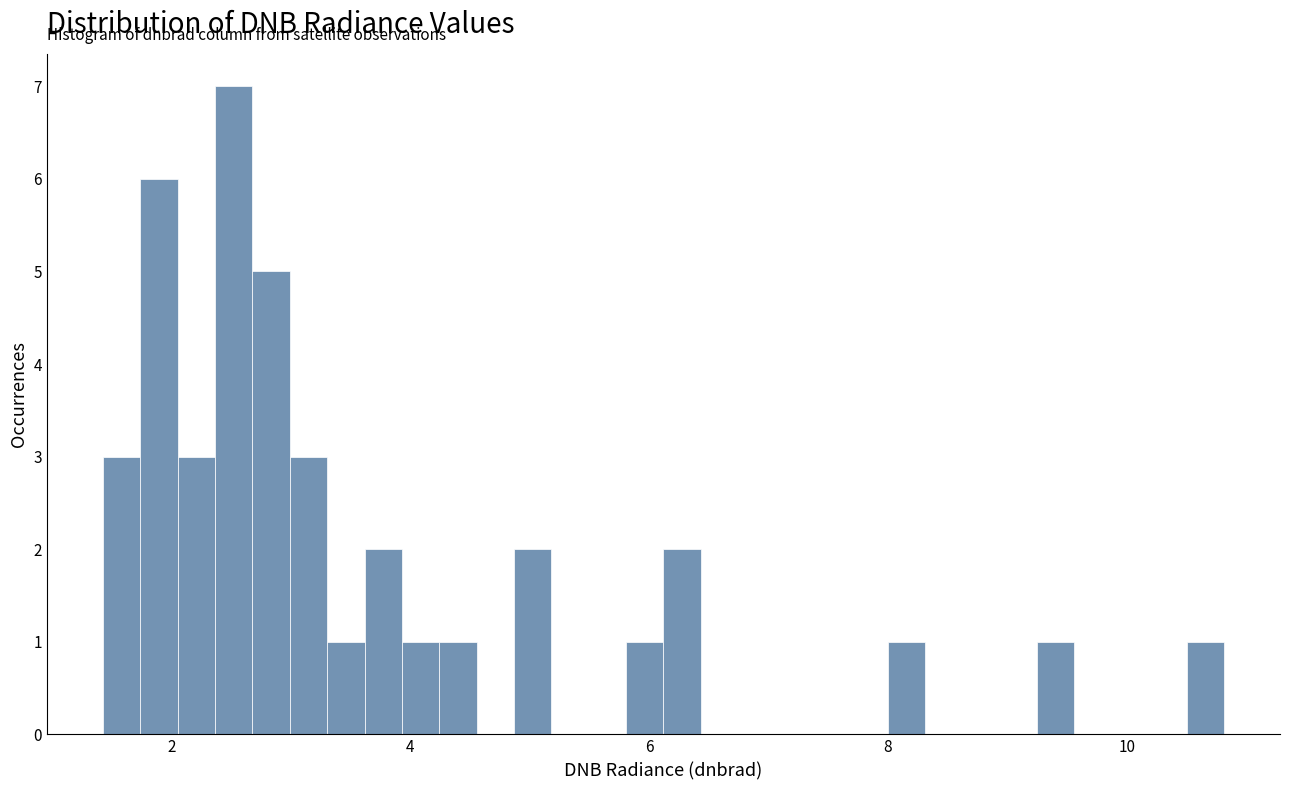

Around what value on the x-axis is the tallest bar? Give the approximate position of its centre, as read against the axis.

2.6